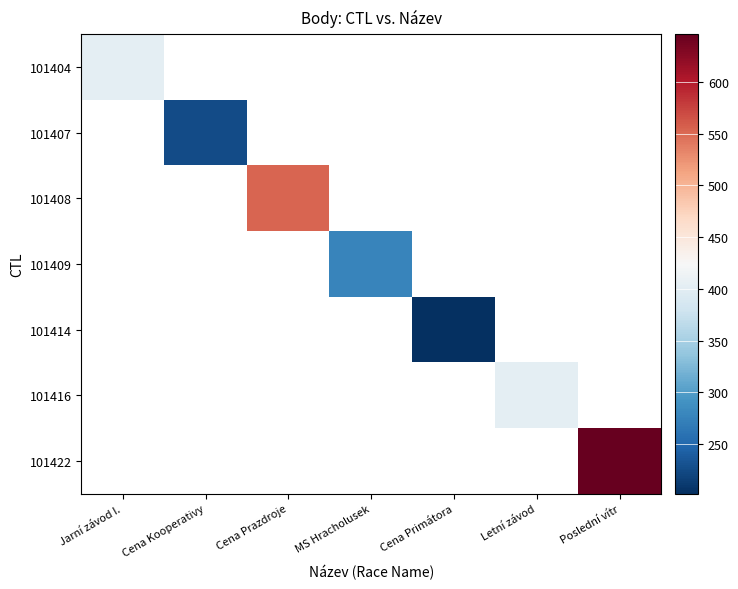

What is the maximum value for 101404?

402.0